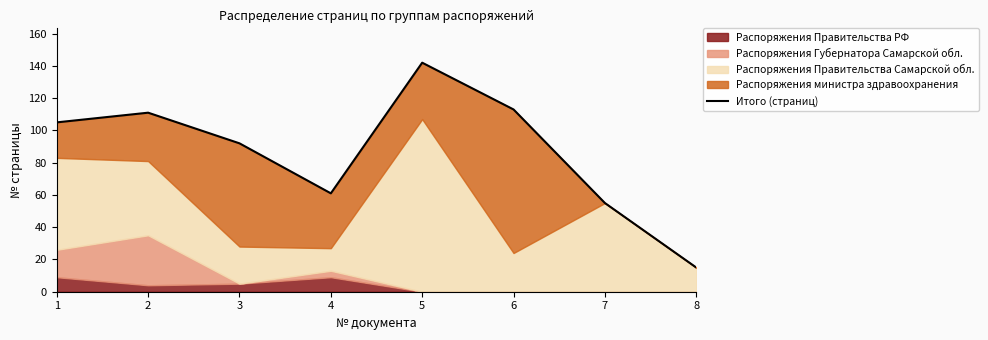

Reading right to left, list all the values displayed in this chart.

8=15	7=55	6=113	5=142	4=61	3=92	2=111	1=105